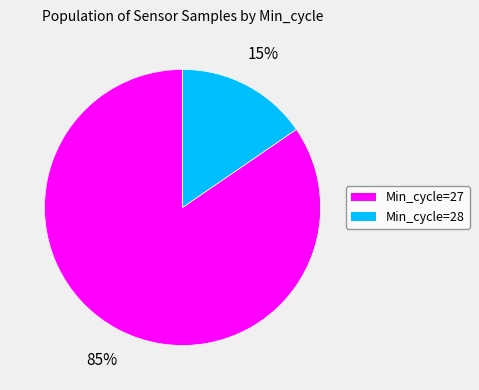

Between Min_cycle=27 and Min_cycle=28, which is larger?

Min_cycle=27